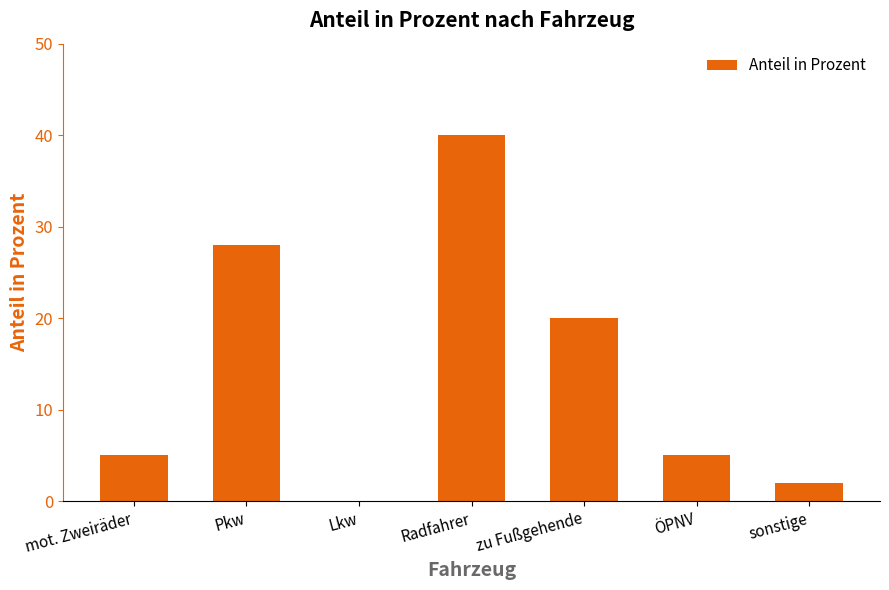

Is it true that the value at Radfahrer is 40?

True